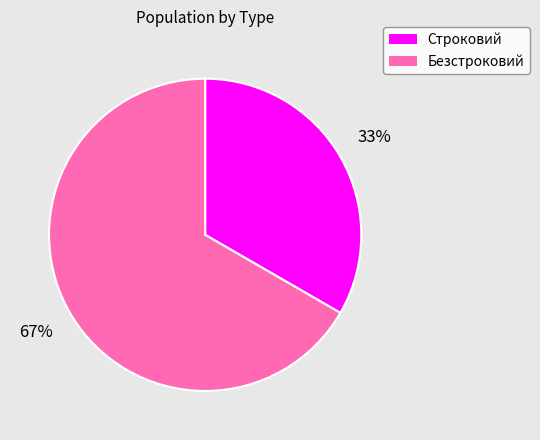

Count the number of slices in the pie.

2